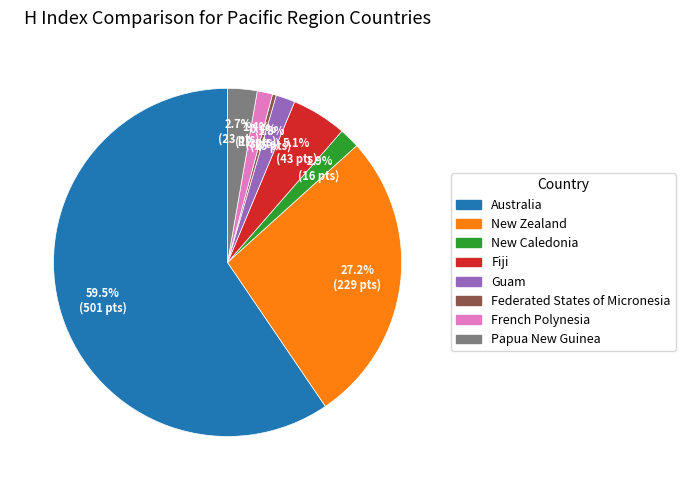

Which slice is the largest?

Australia